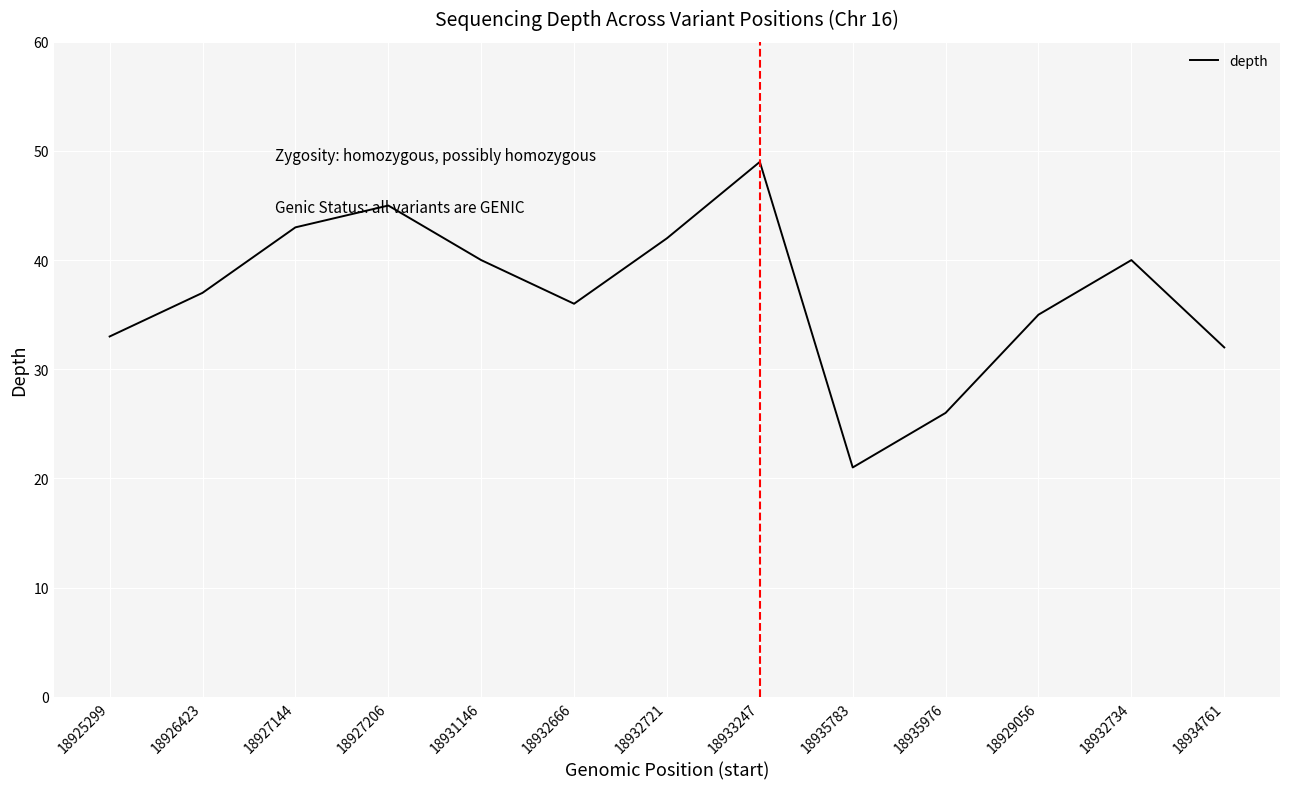

What is the difference between the values at 18931146 and 18935783?

19